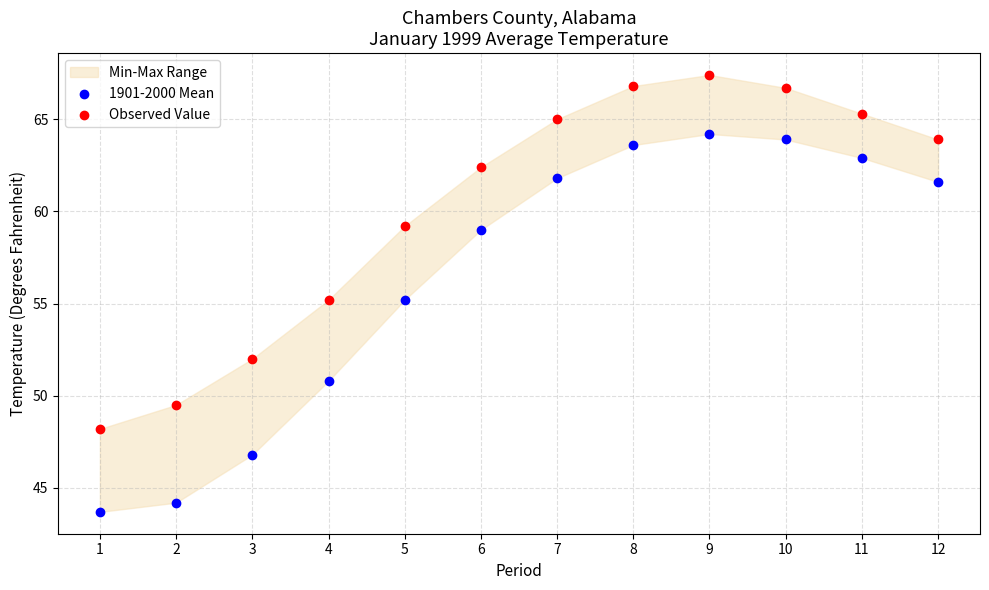

Across all data points, what is the range of Y values (max minus min)?

23.7